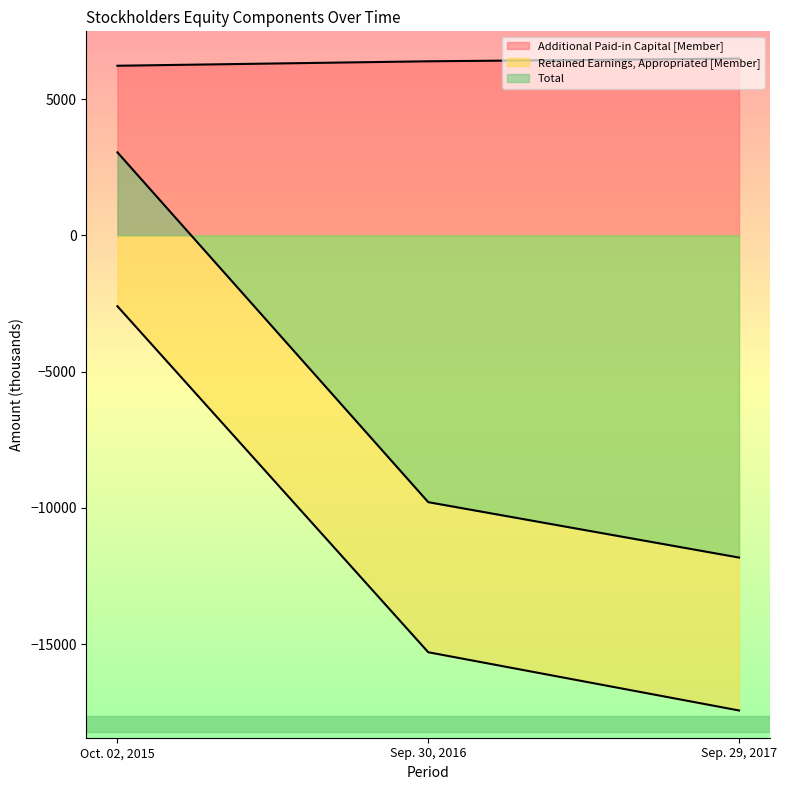

Is the value of Retained Earnings, Appropriated [Member] at Oct. 02, 2015 greater than the value of Total at Oct. 02, 2015?

No